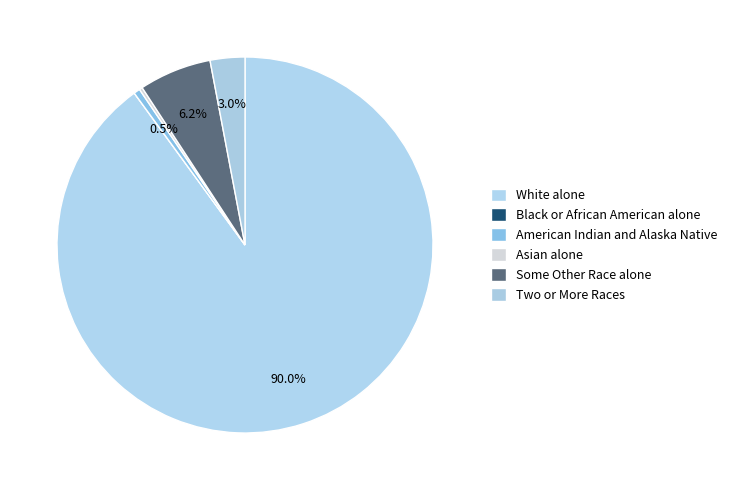

To the nearest percent, what is the difference between the Two or More Races and American Indian and Alaska Native slice percentages?

2%